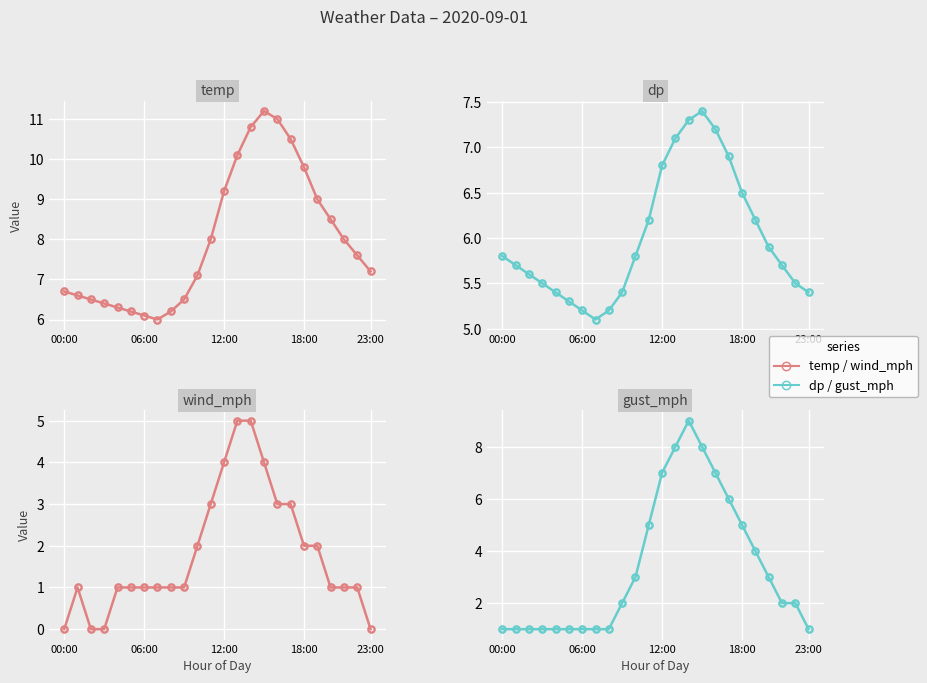

List the series in order of their overall mean, highest first.

temp, dp, gust_mph, wind_mph